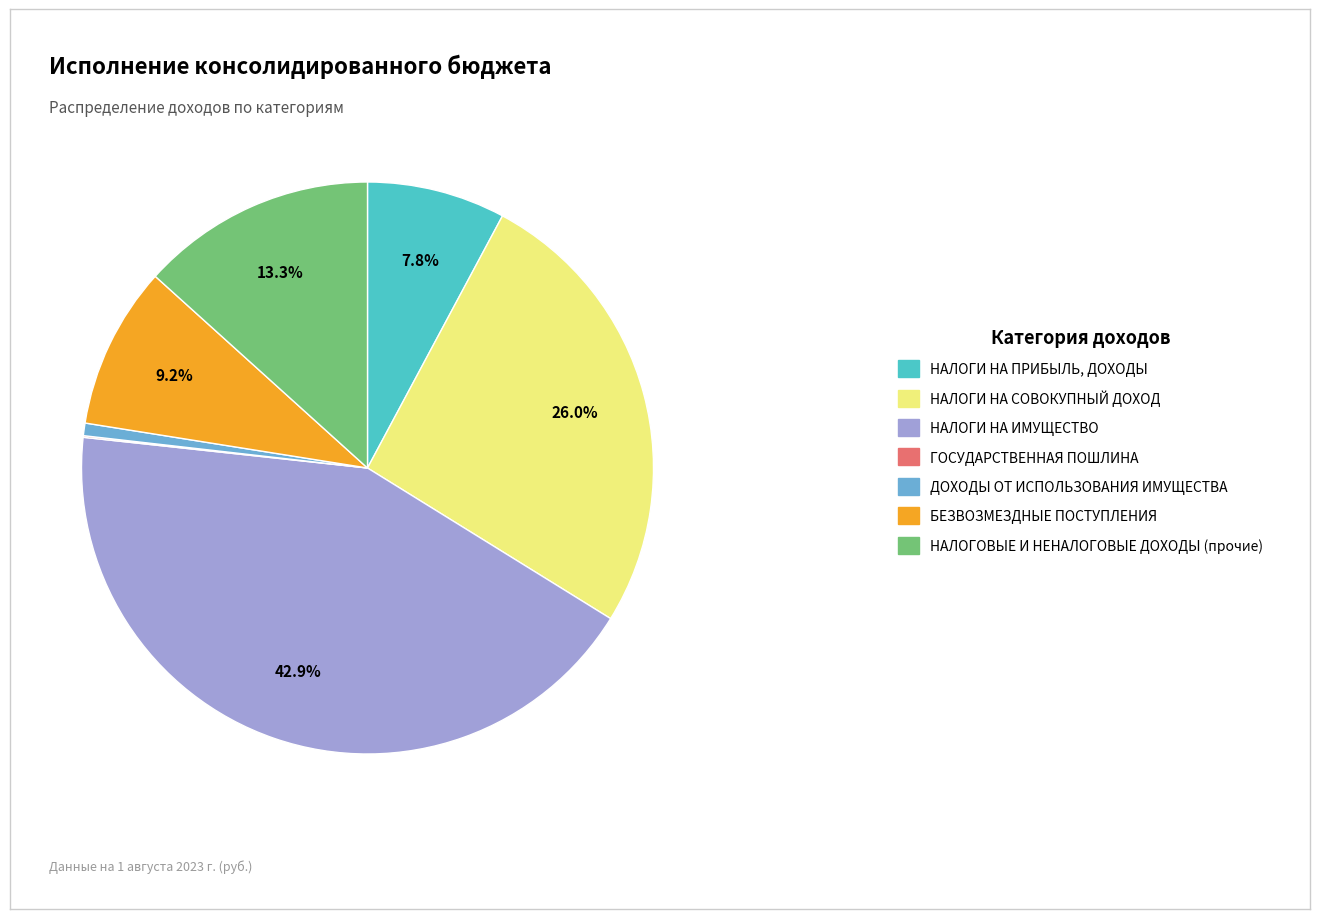

Is БЕЗВОЗМЕЗДНЫЕ ПОСТУПЛЕНИЯ the majority of the pie?

No